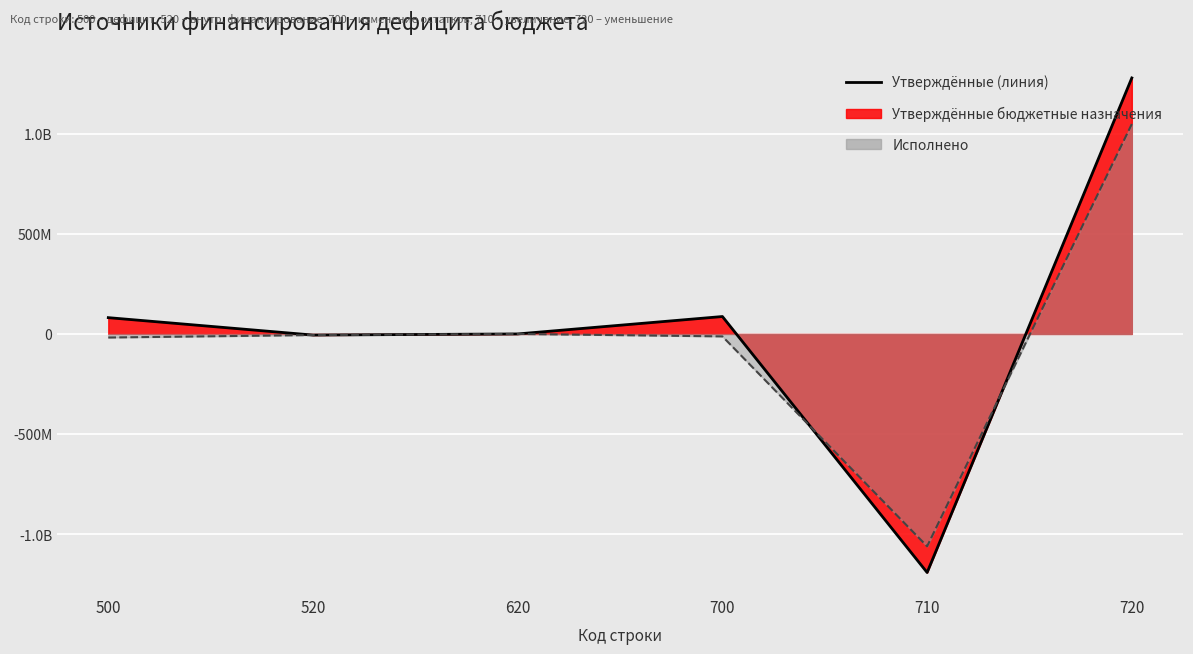

Between 720 and 620, which is larger?

720